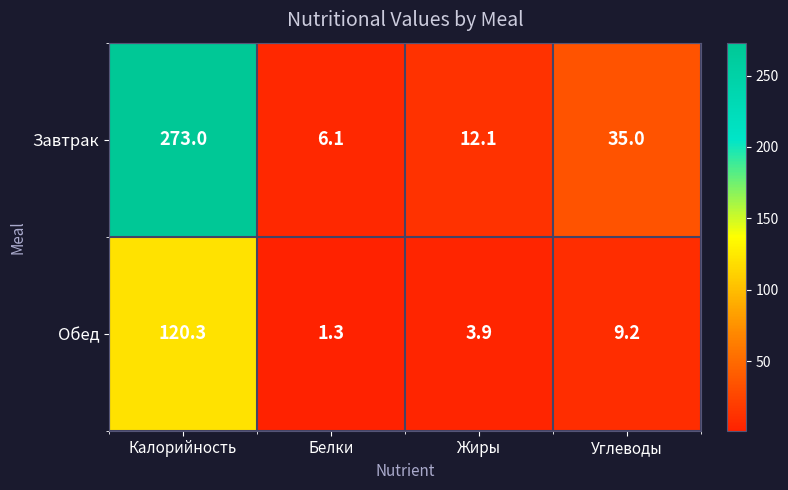

What is the difference between the maximum and minimum values in the Завтрак series?

266.9